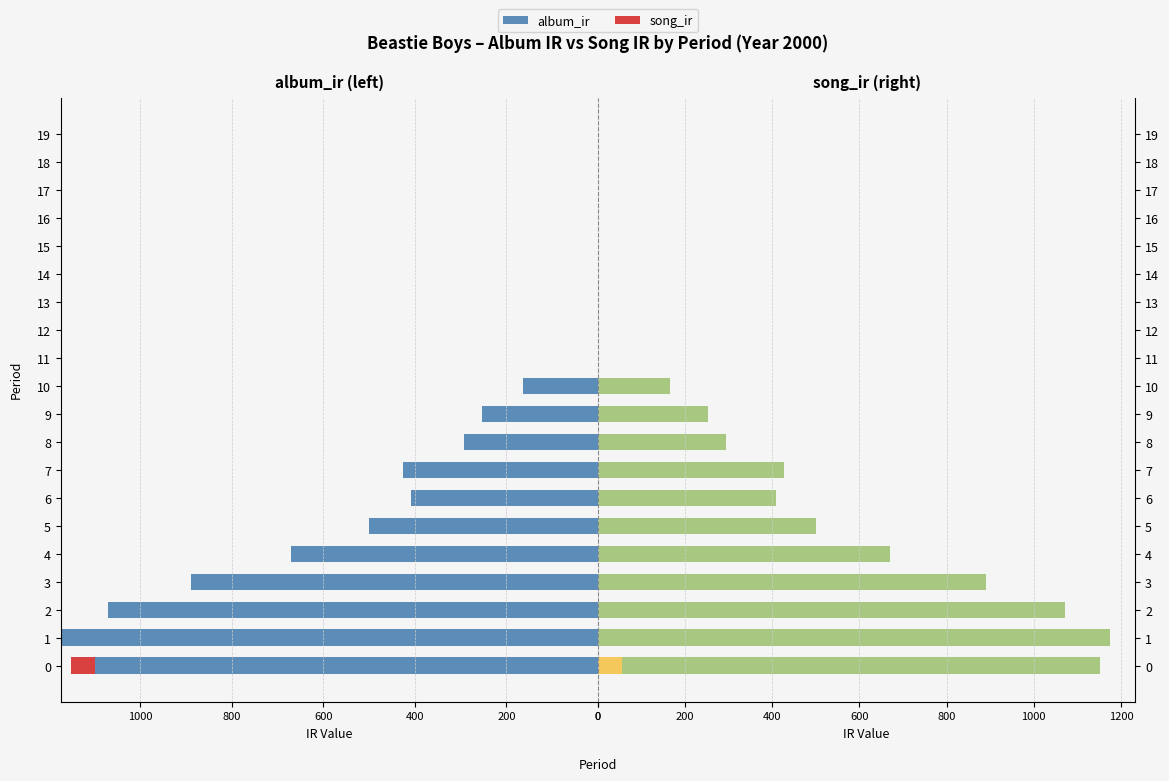

The value of album_ir at 17 is -690.1. True or false?

False